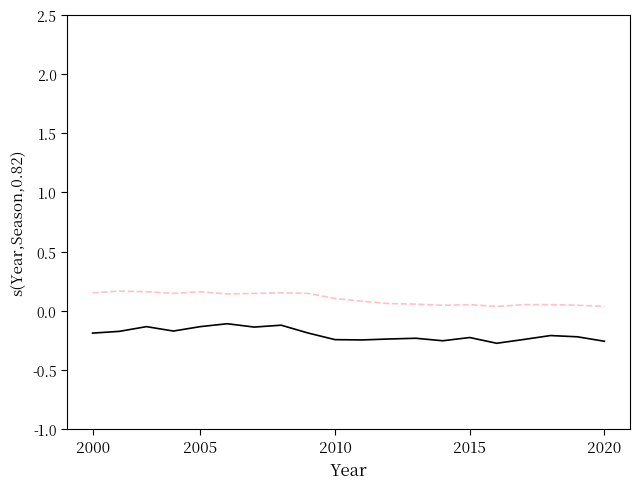

How many lines are shown in the chart?

2